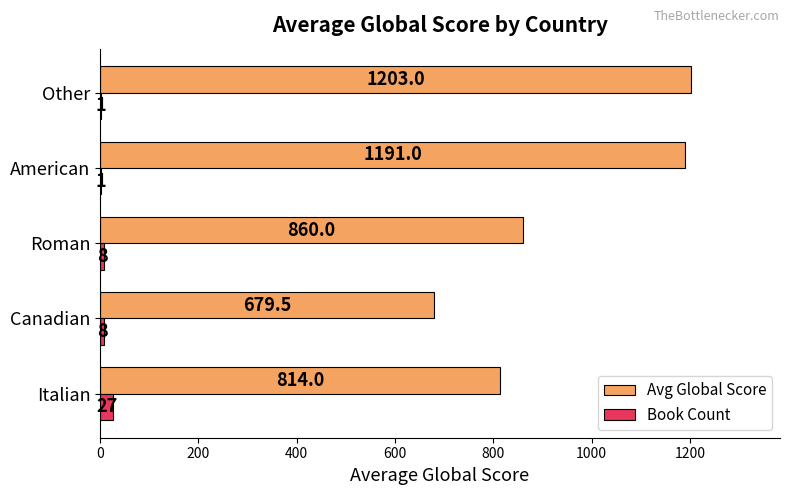

Between Italian and American, which series saw the biggest shift?

Avg Global Score